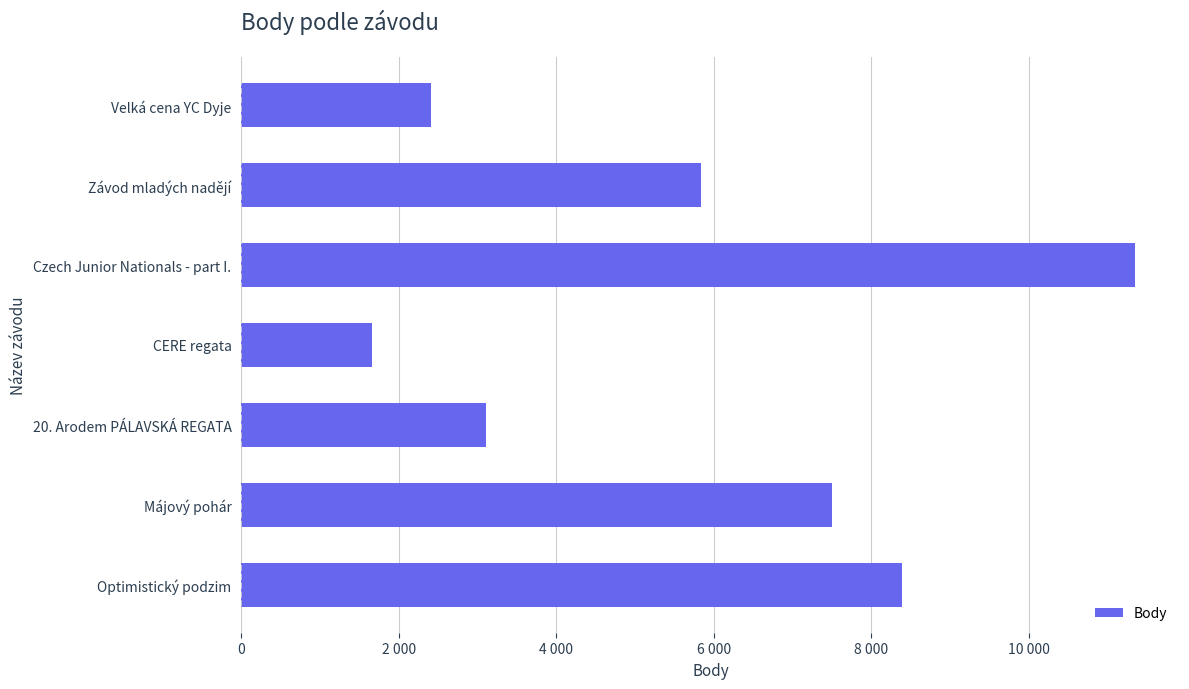

Does the chart contain any negative values?

No